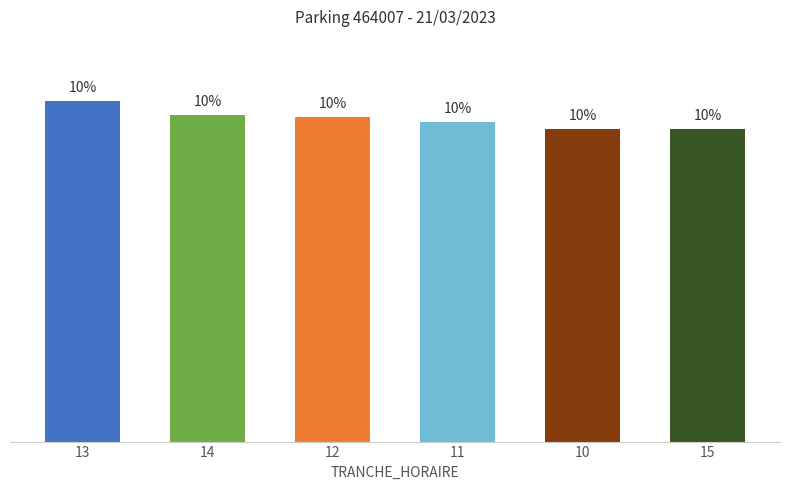

Rank the categories by value from highest to lowest.

13, 14, 12, 11, 10, 15